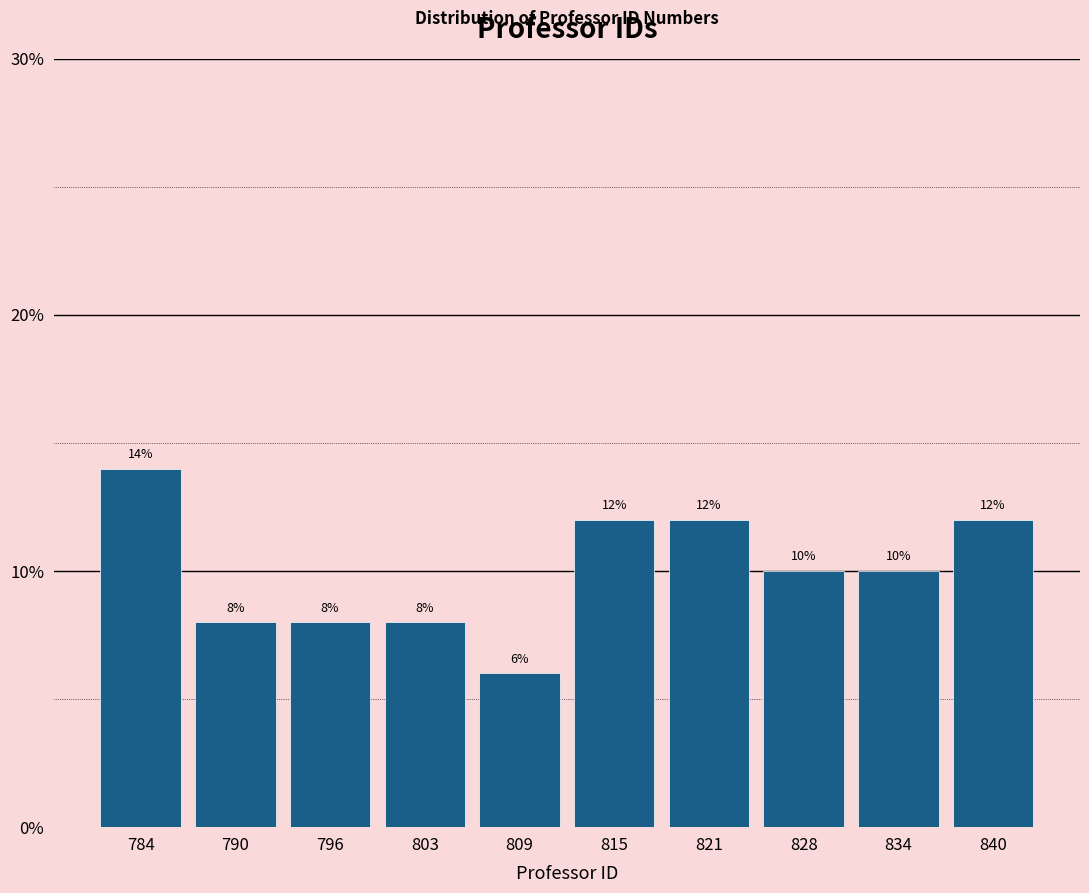

Reading left to right, list every bar in this chart as the range it spans on the x-axis followed by its height. The bar edges are not printed on the chart, so give them approximately, as read against the axis.

781.0 to 787.2: 14
787.2 to 793.4: 8
793.4 to 799.6: 8
799.6 to 805.8: 8
805.8 to 812.0: 6
812.0 to 818.2: 12
818.2 to 824.4: 12
824.4 to 830.6: 10
830.6 to 836.8: 10
836.8 to 843.0: 12